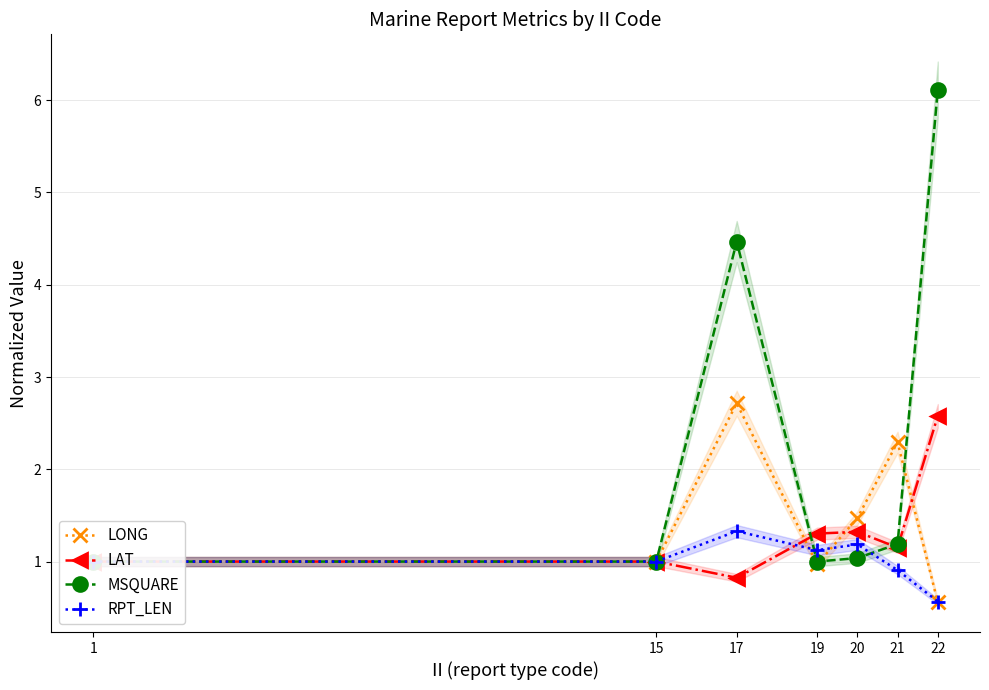

Rank the series at 20 from highest to lowest value.

LONG, LAT, RPT_LEN, MSQUARE